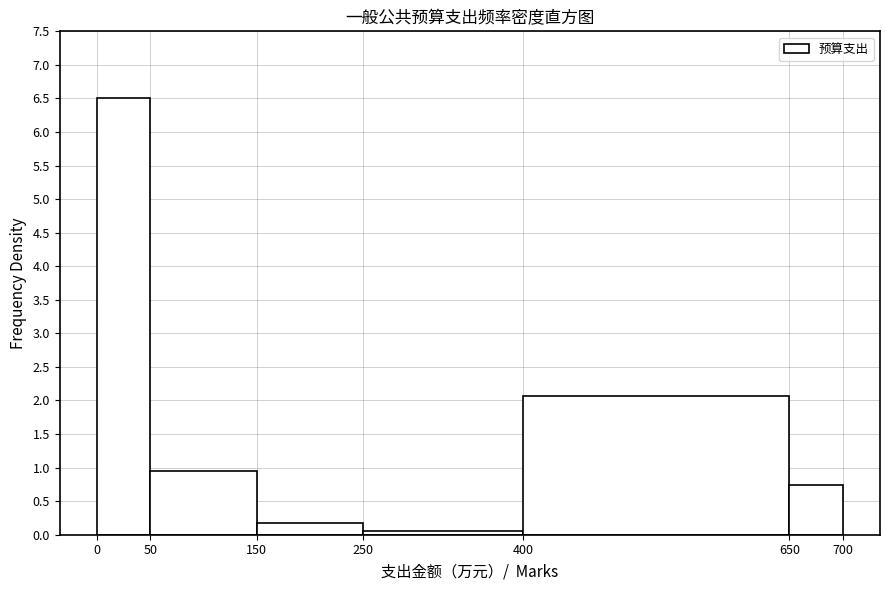

Which range on the x-axis has the tallest bar?

0 to 50